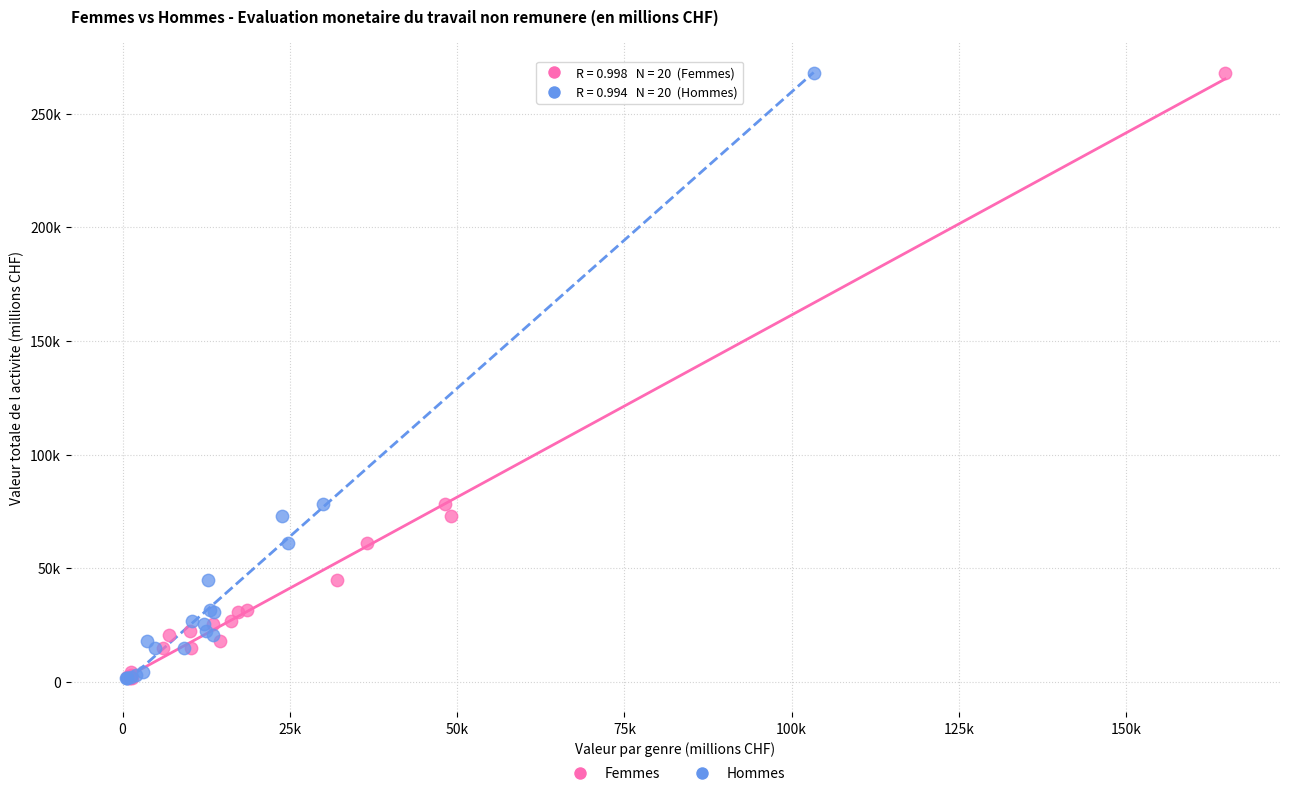

What are all the series names shown in the legend?

Femmes, Hommes